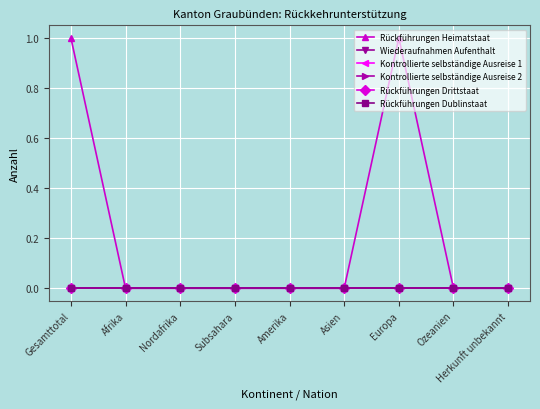

Reading left to right, list all the values displayed in this chart.

Rückführungen Heimatstaat: Gesamttotal=1	Afrika=0	Nordafrika=0	Subsahara=0	Amerika=0	Asien=0	Europa=1	Ozeanien=0	Herkunft unbekannt=0
Wiederaufnahmen Aufenthalt: Gesamttotal=0	Afrika=0	Nordafrika=0	Subsahara=0	Amerika=0	Asien=0	Europa=0	Ozeanien=0	Herkunft unbekannt=0
Kontrollierte selbständige Ausreise 1: Gesamttotal=0	Afrika=0	Nordafrika=0	Subsahara=0	Amerika=0	Asien=0	Europa=0	Ozeanien=0	Herkunft unbekannt=0
Kontrollierte selbständige Ausreise 2: Gesamttotal=0	Afrika=0	Nordafrika=0	Subsahara=0	Amerika=0	Asien=0	Europa=0	Ozeanien=0	Herkunft unbekannt=0
Rückführungen Drittstaat: Gesamttotal=0	Afrika=0	Nordafrika=0	Subsahara=0	Amerika=0	Asien=0	Europa=0	Ozeanien=0	Herkunft unbekannt=0
Rückführungen Dublinstaat: Gesamttotal=0	Afrika=0	Nordafrika=0	Subsahara=0	Amerika=0	Asien=0	Europa=0	Ozeanien=0	Herkunft unbekannt=0